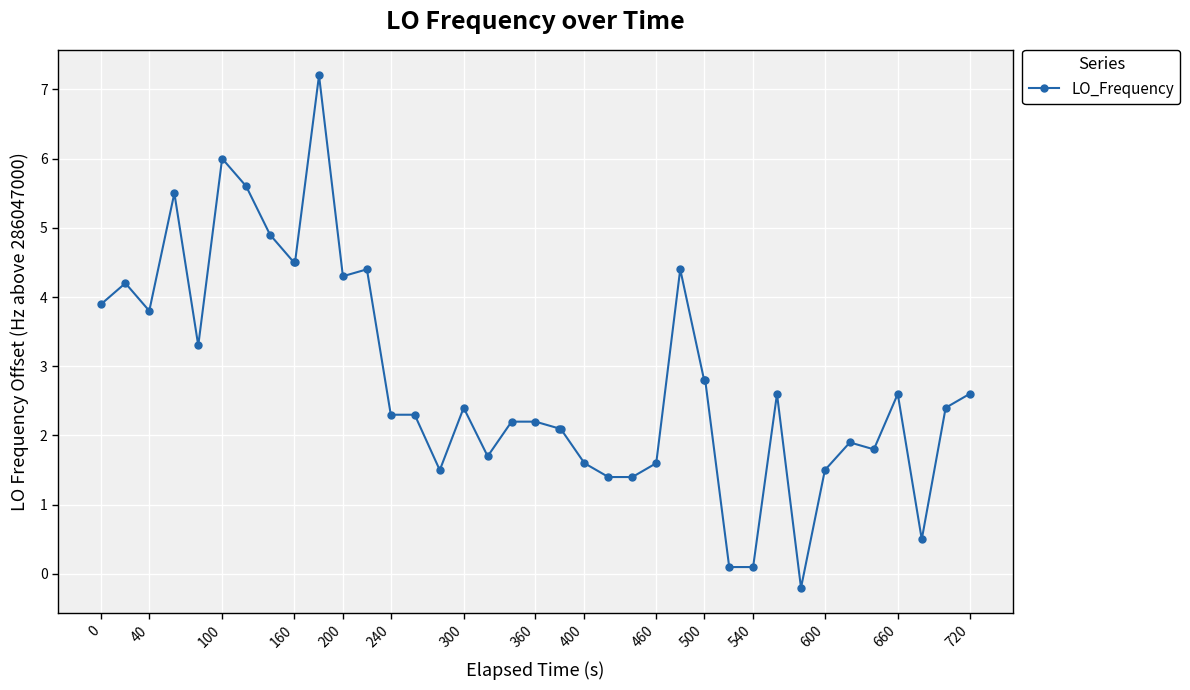

What is the sum of all values?

112.8